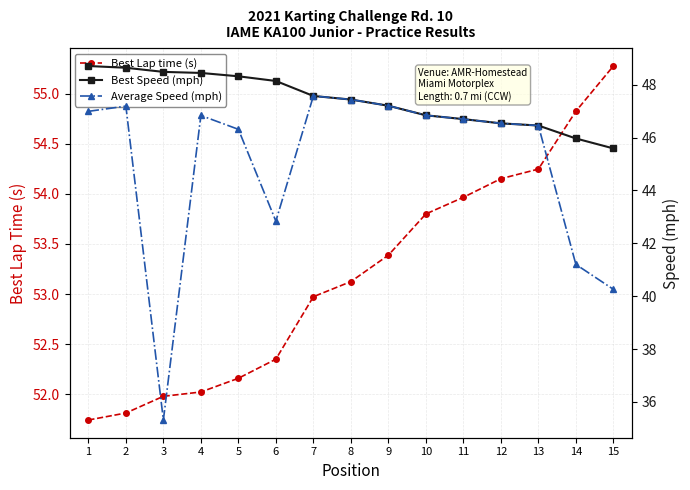

Where does the Best Speed (mph) series first go above 47?

1